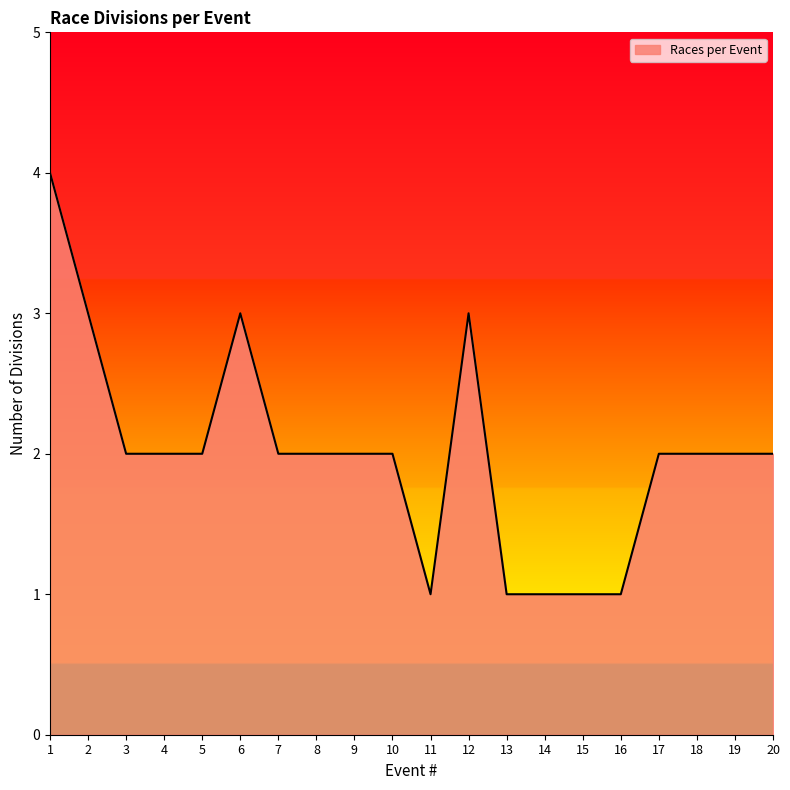

What value does the data have at 13?

1